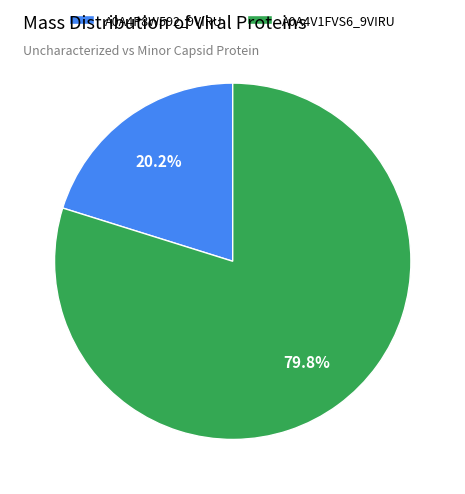

To the nearest percent, what is the average slice percentage?

50%